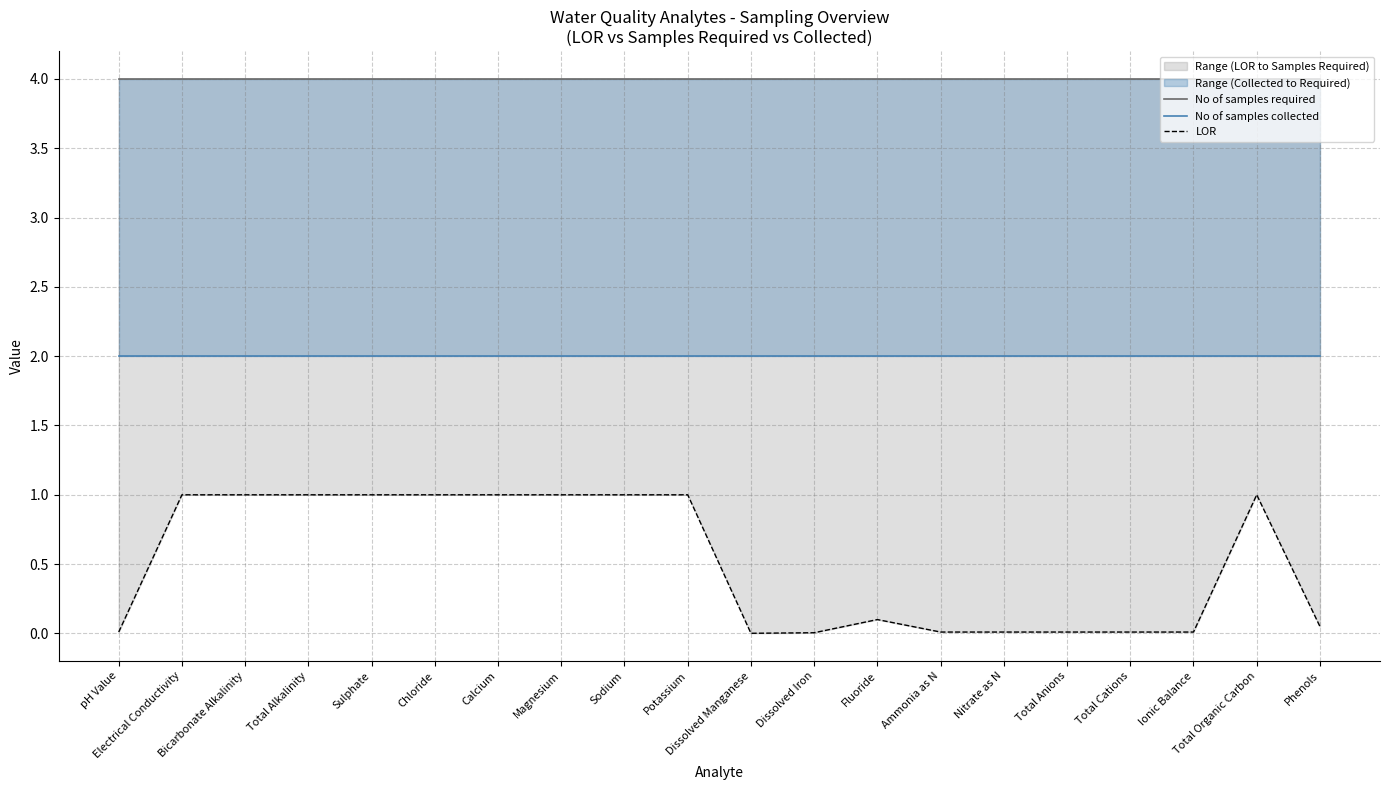

True or false: No of samples required and No of samples collected intersect in this chart.

False